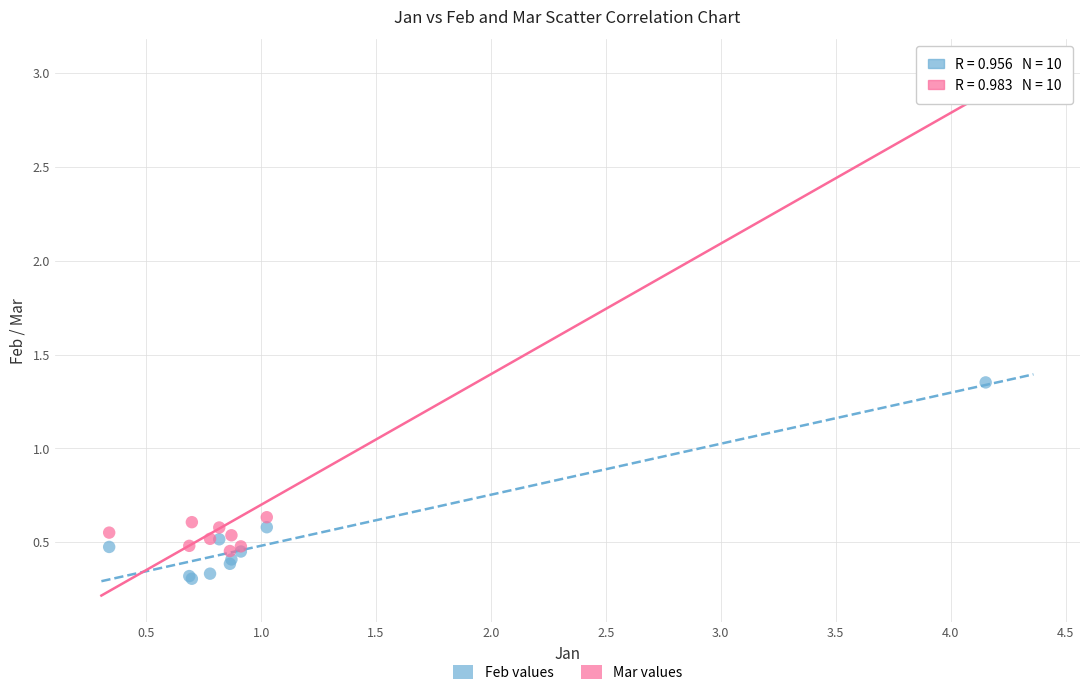

Which series has the widest spread of Y values?

Mar values